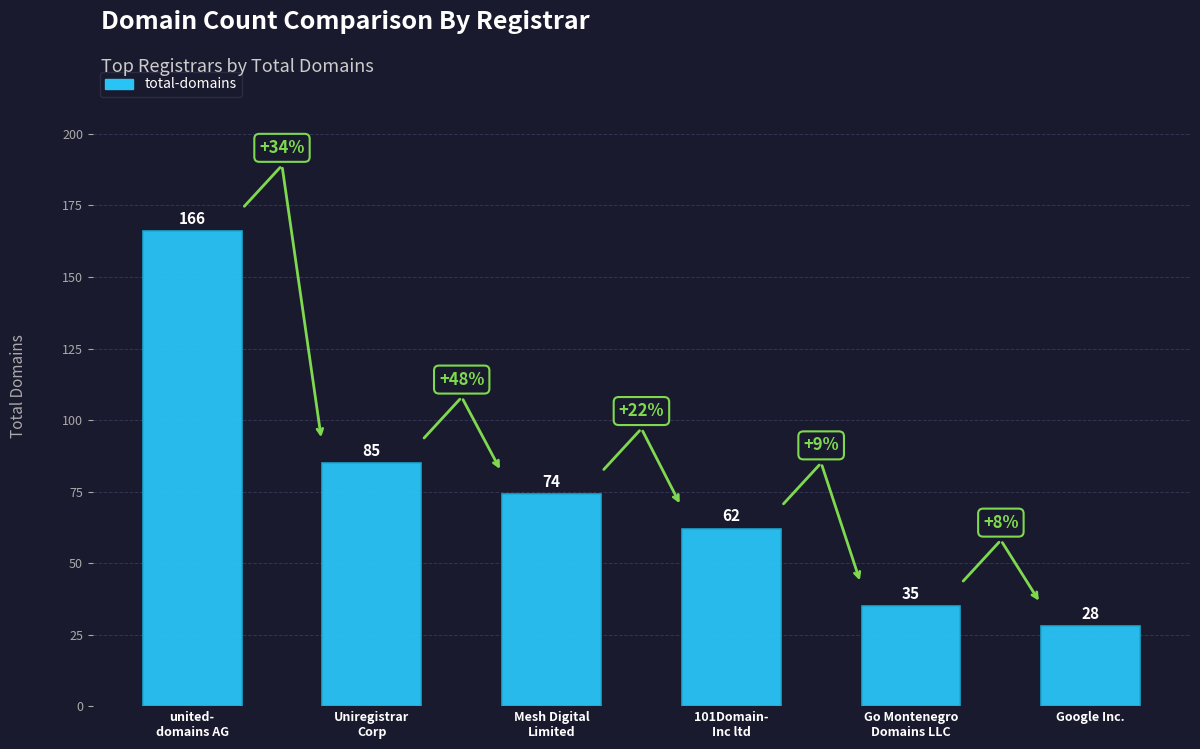

Reading left to right, transcribe all the data shown in this chart.

united-
domains AG=166	Uniregistrar
Corp=85	Mesh Digital
Limited=74	101Domain-
Inc ltd=62	Go Montenegro
Domains LLC=35	Google Inc.=28